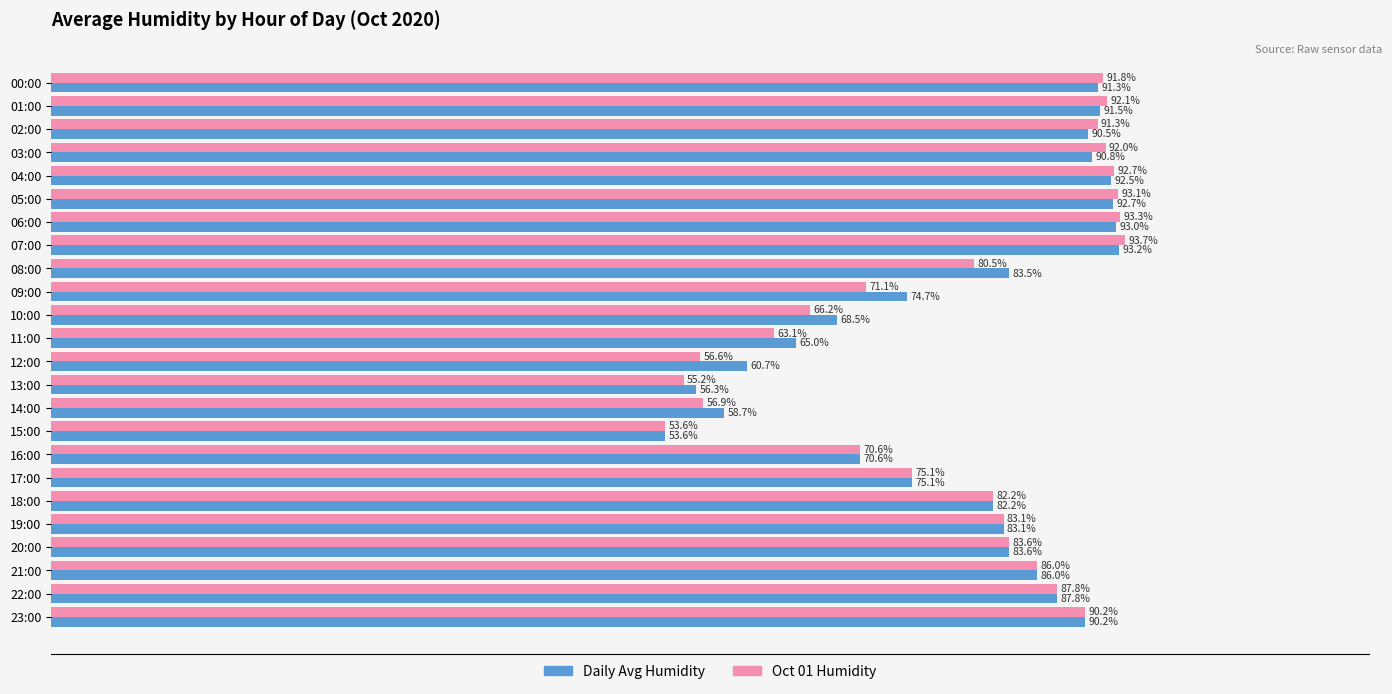

At which label is Oct 01 Humidity closest to 73?

09:00